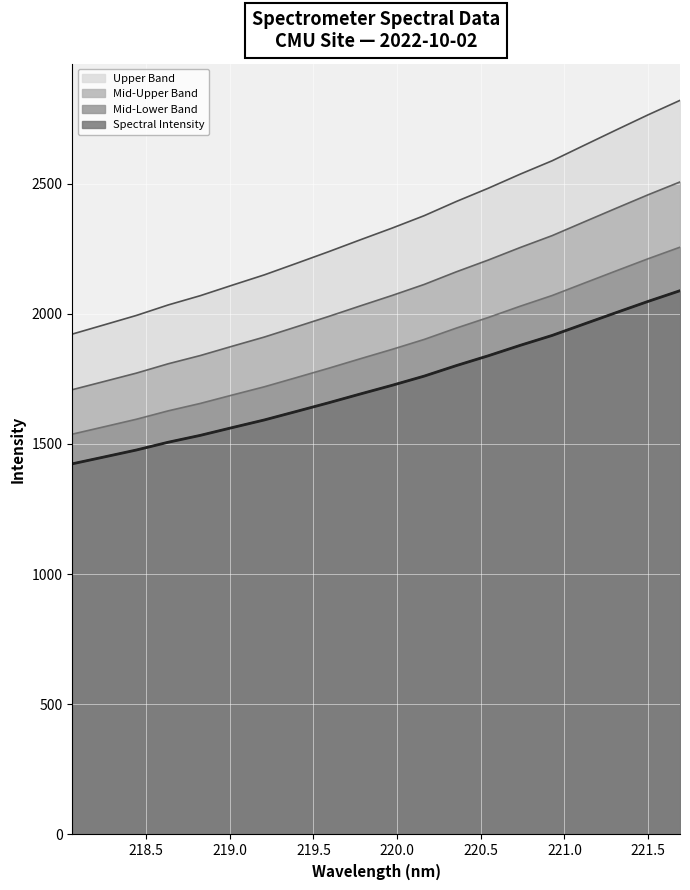

The value at 219.0156 is 2109.7. True or false?

True